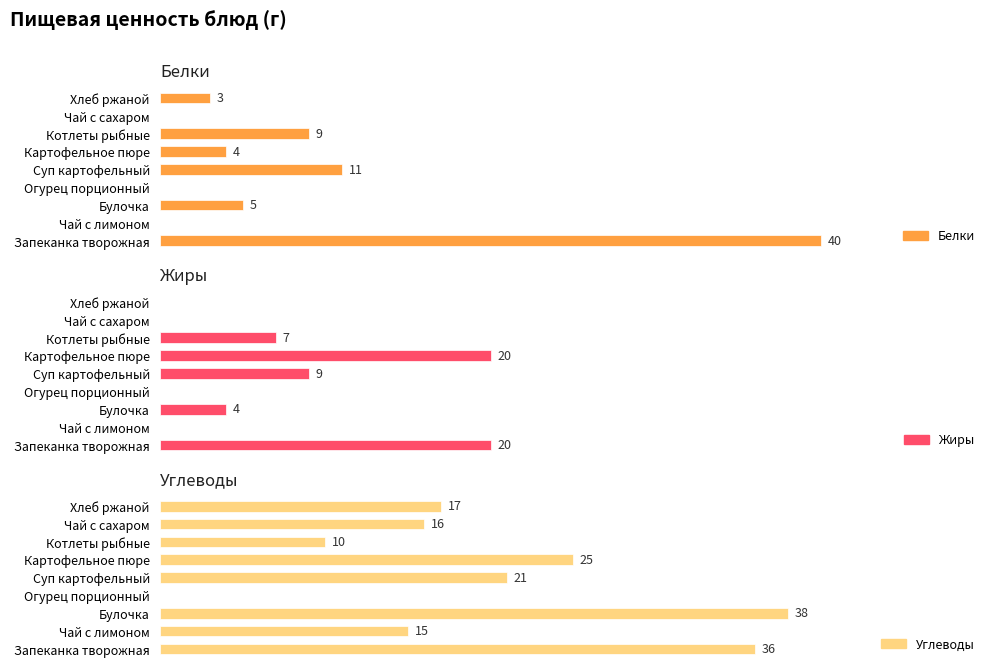

What is the average value of the Углеводы series?

20